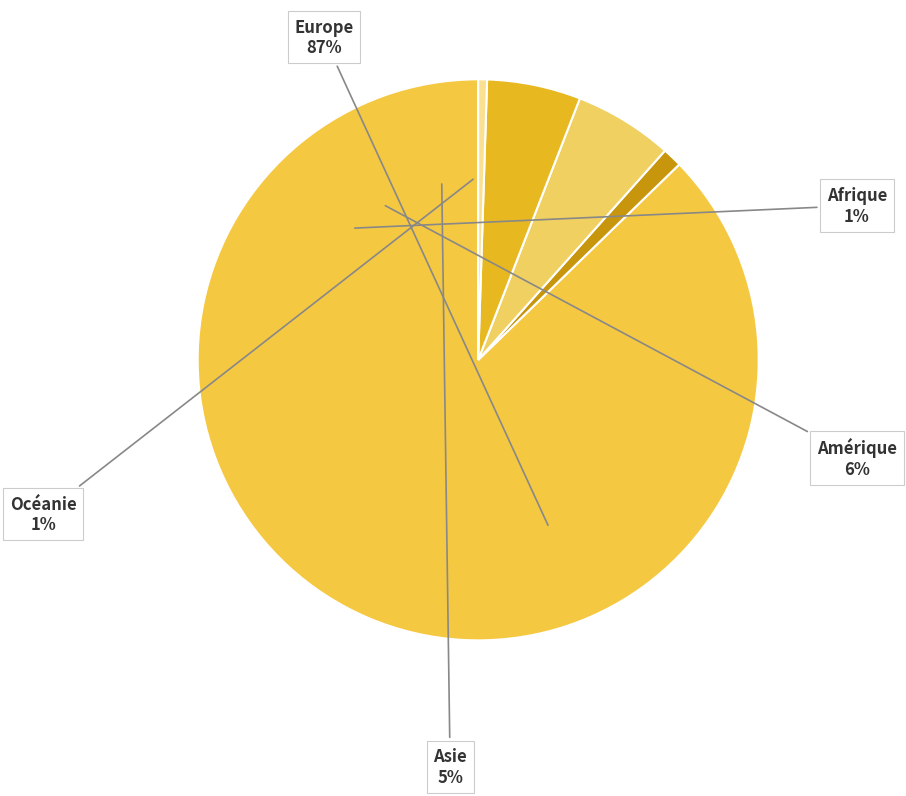

Does any single category account for the majority?

Yes